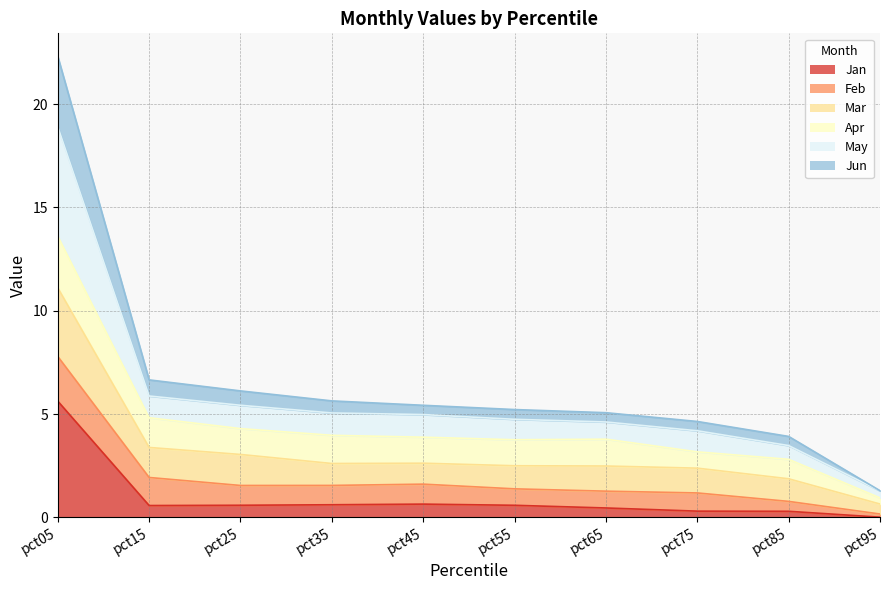

In May, how many points are higher than both neighbors (excluding endpoints)?

1